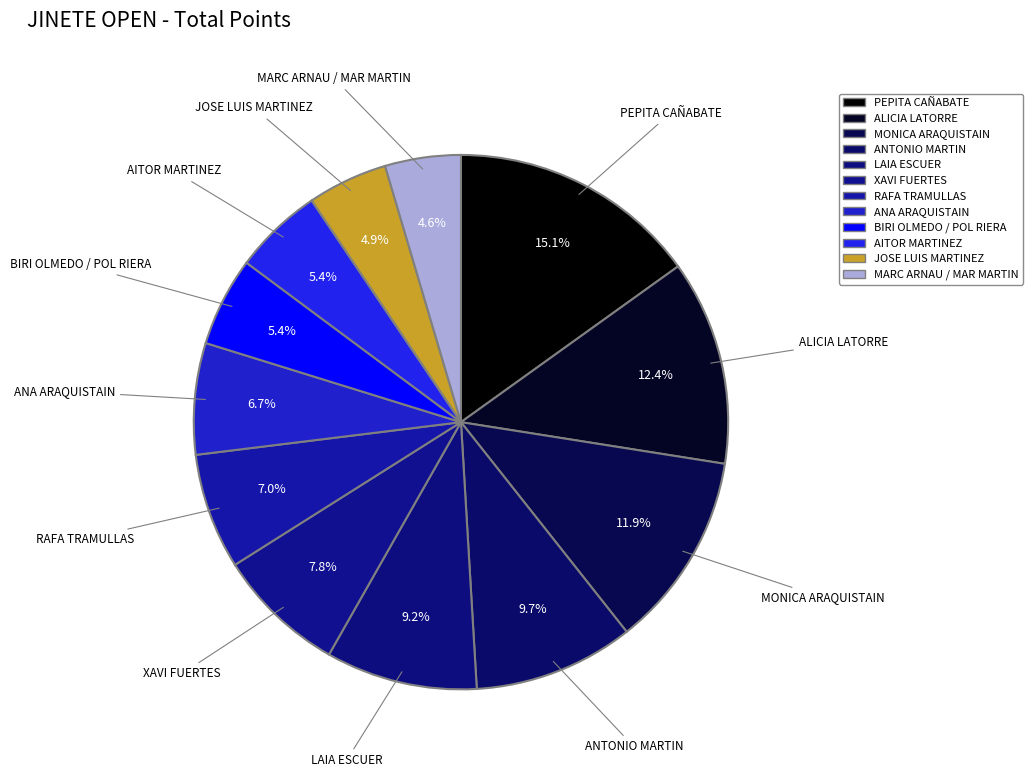

How many slices are in this pie chart?

12